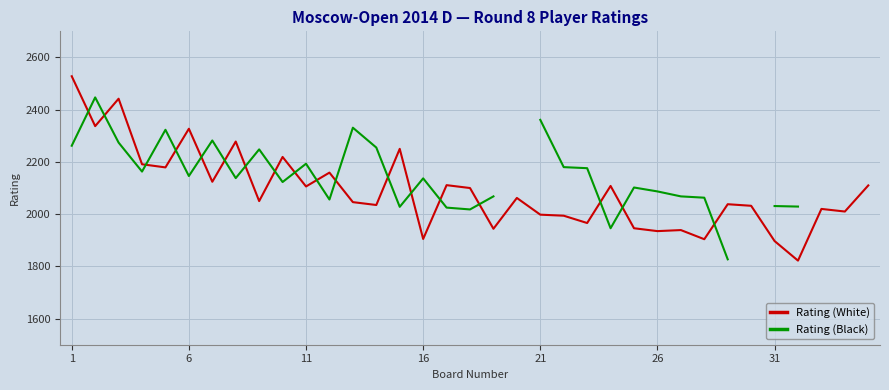

True or false: Rating (Black) has more than 1 points higher than both neighbors.

True